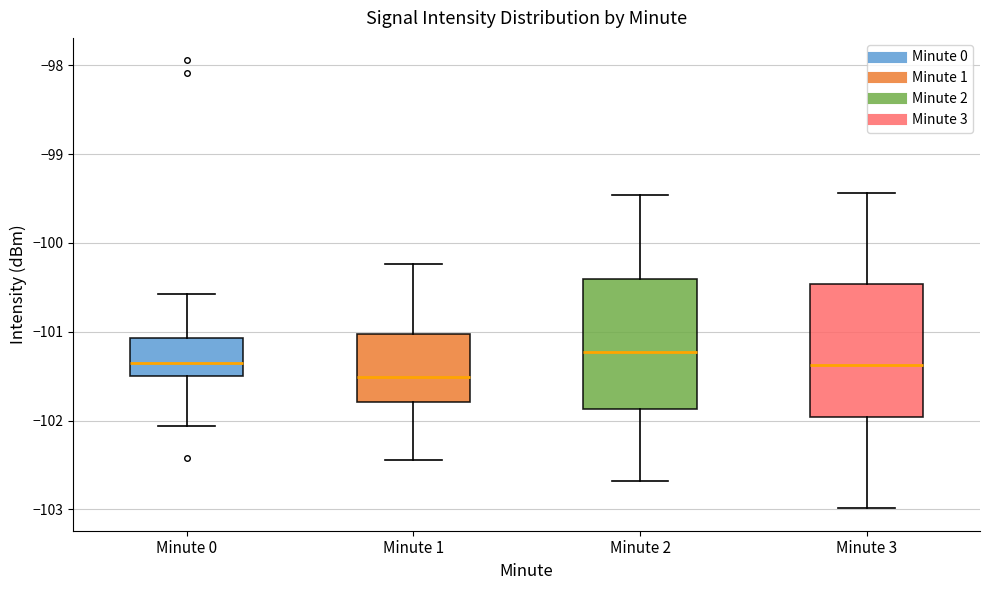

Reading left to right, read every box against the y-axis: the position of its median line, the range the box covers, and the ends of its whiskers. The values are not printed on the chart, so give them approximately, as read against the axis.

Minute 0: median -101.4, box -101.5 to -101.1, whiskers -102.1 to -100.6
Minute 1: median -101.5, box -101.8 to -101.0, whiskers -102.4 to -100.2
Minute 2: median -101.2, box -101.9 to -100.4, whiskers -102.7 to -99.5
Minute 3: median -101.4, box -102.0 to -100.5, whiskers -103.0 to -99.4